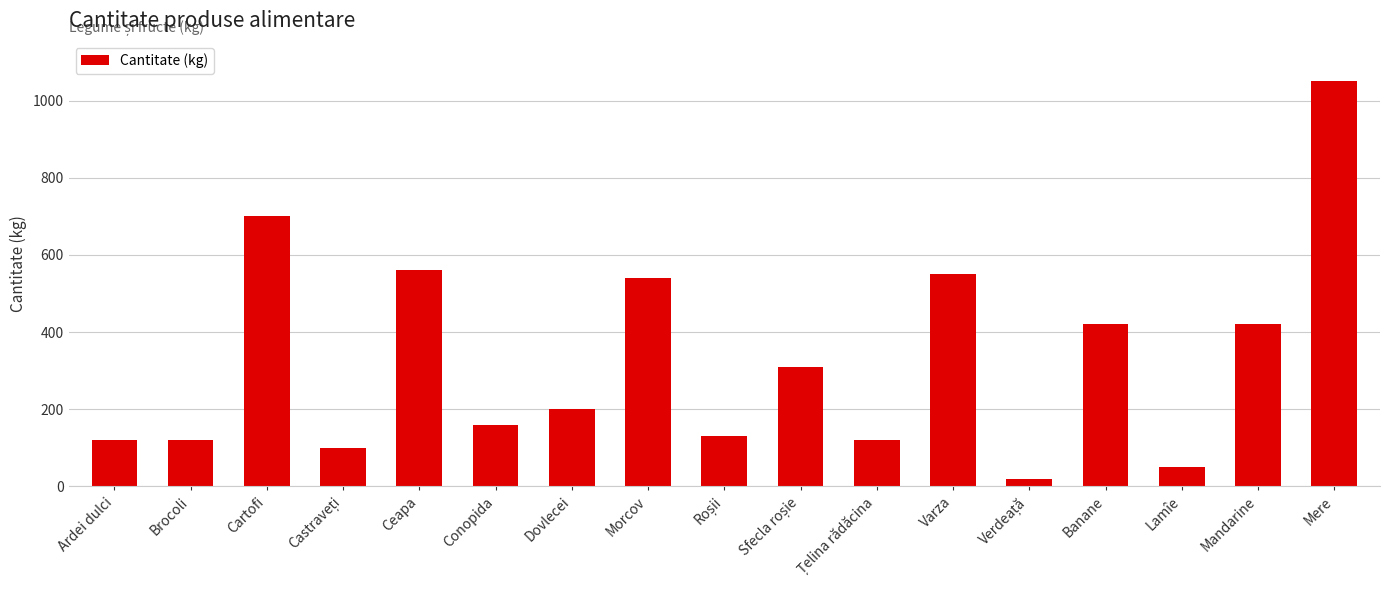

Which has a higher value, Mandarine or Morcov?

Morcov